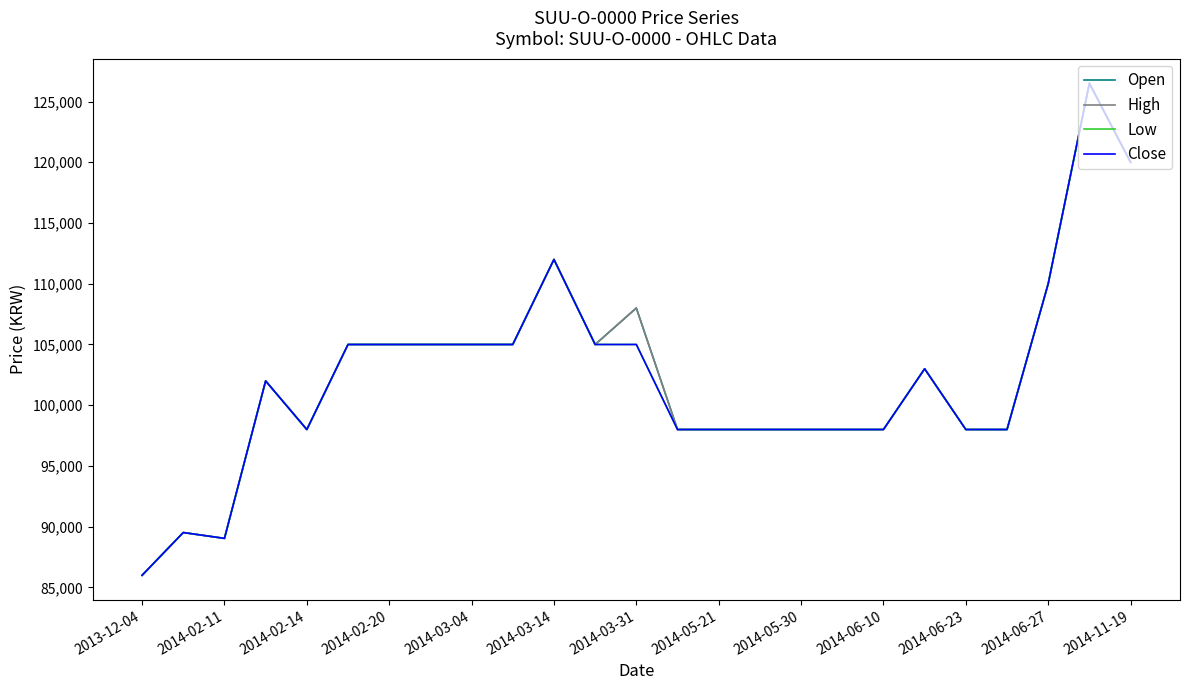

Which series has the largest range (max minus min)?

Open